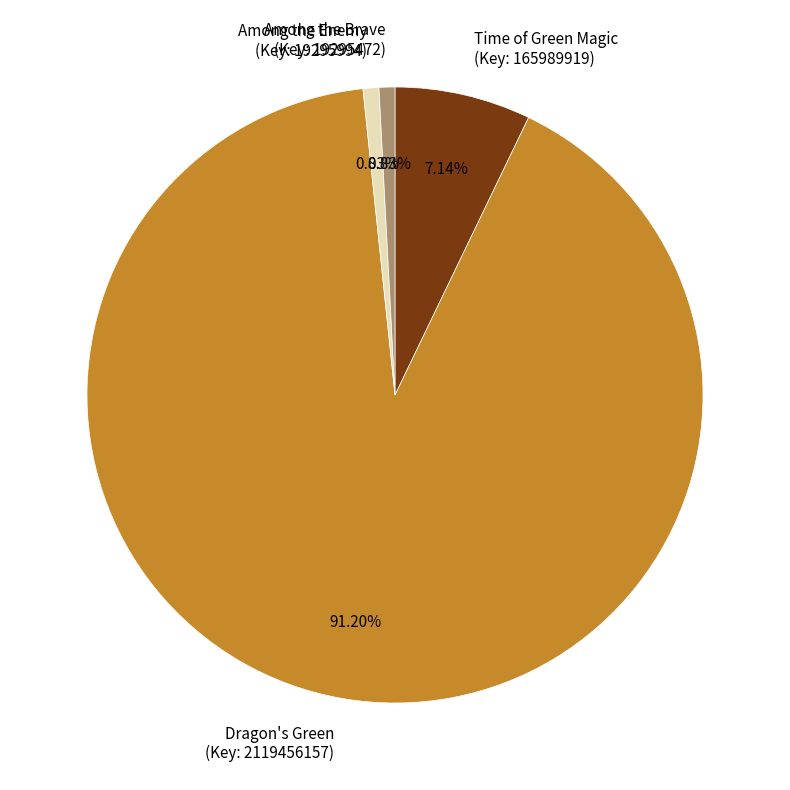

Do Among the Brave (Key: 19295472) and Time of Green Magic (Key: 165989919) together represent more than half of the pie?

No